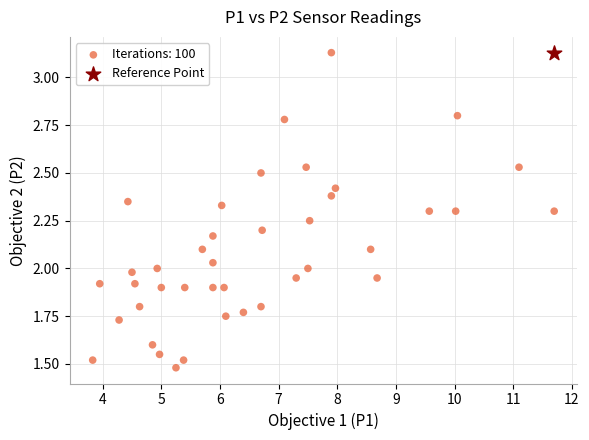

What are all the series names shown in the legend?

Iterations: 100, Reference Point